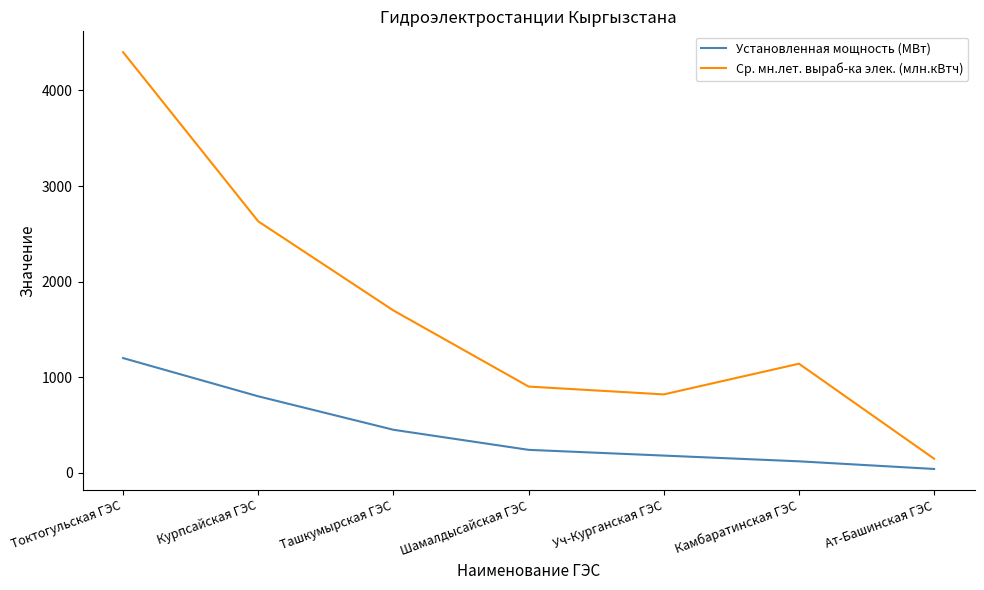

How many values in the Ср. мн.лет. выраб-ка элек. (млн.кВтч) series are below 1141?

3